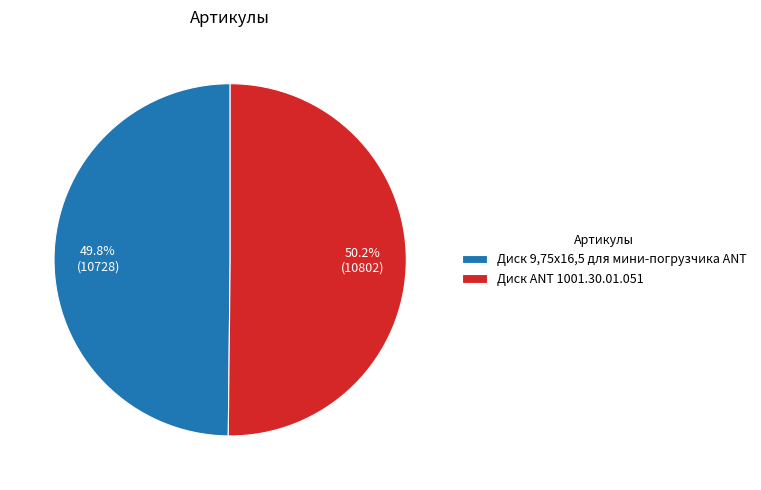

What is the ratio of the value at Диск ANT 1001.30.01.051 to the value at Диск 9,75х16,5 для мини-погрузчика ANT?

1.0